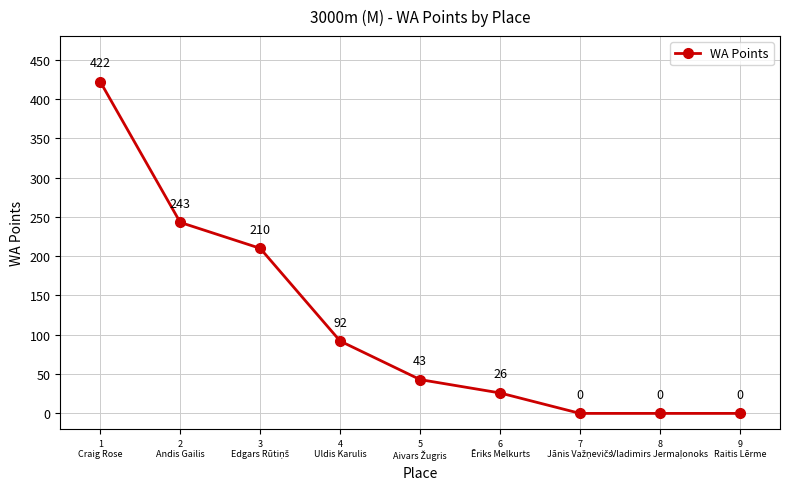

Reading left to right, transcribe all the data shown in this chart.

422	243	210	92	43	26	0	0	0